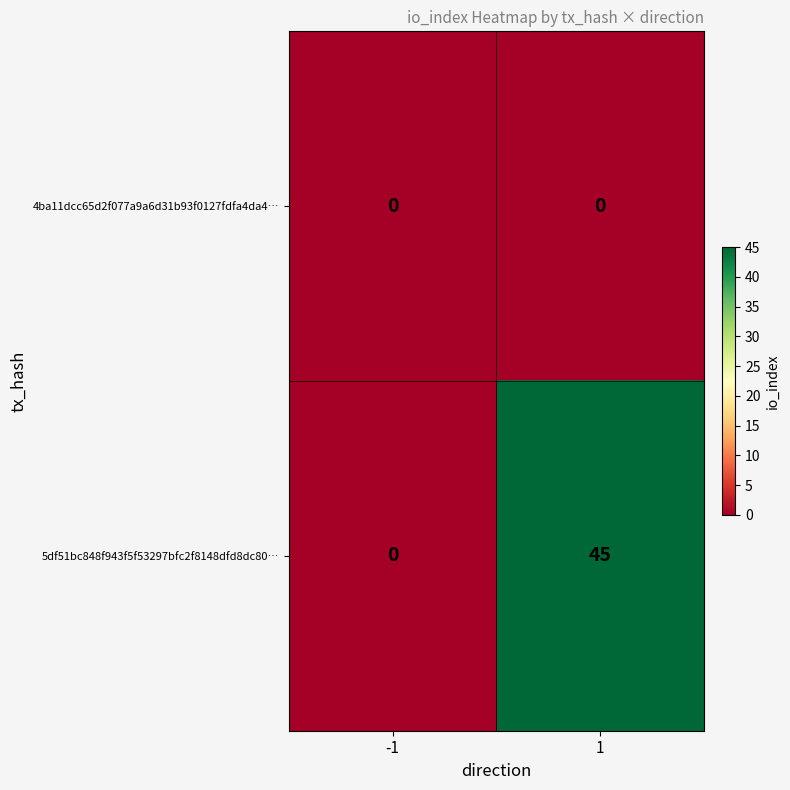

Which series has the largest range (max minus min)?

5df51bc848f943f5f53297bfc2f8148dfd8dc80…